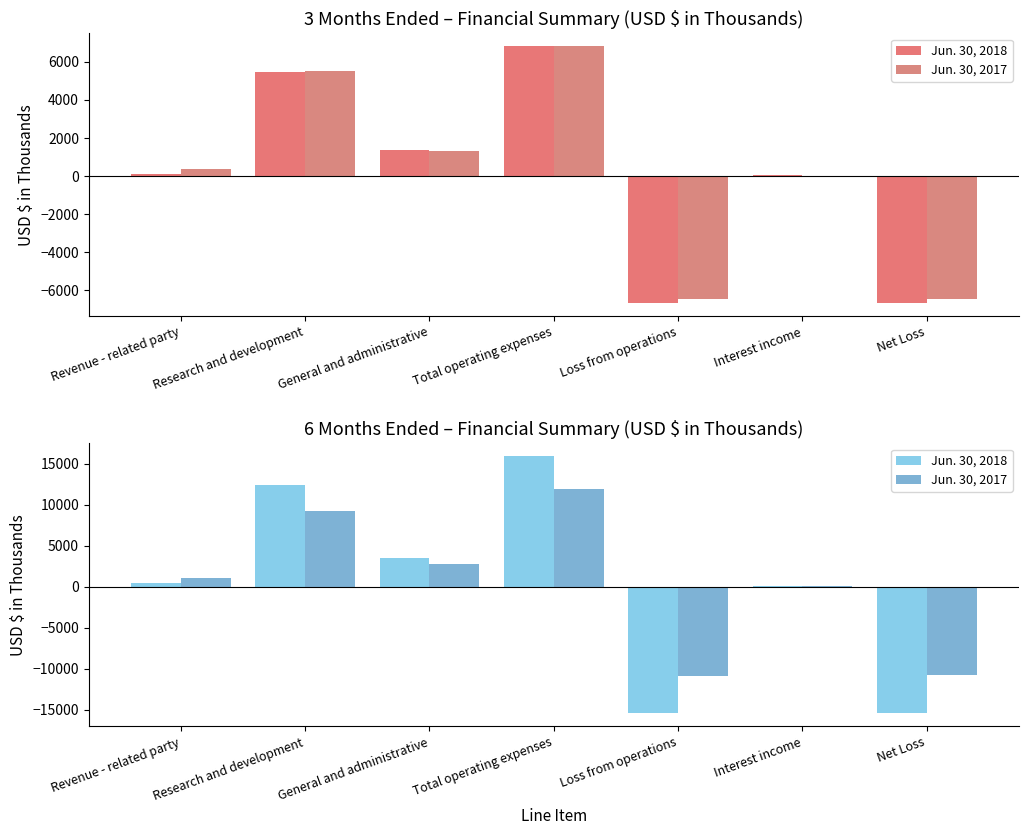

Where is Jun. 30, 2017 nearest to the value 522?

Interest income